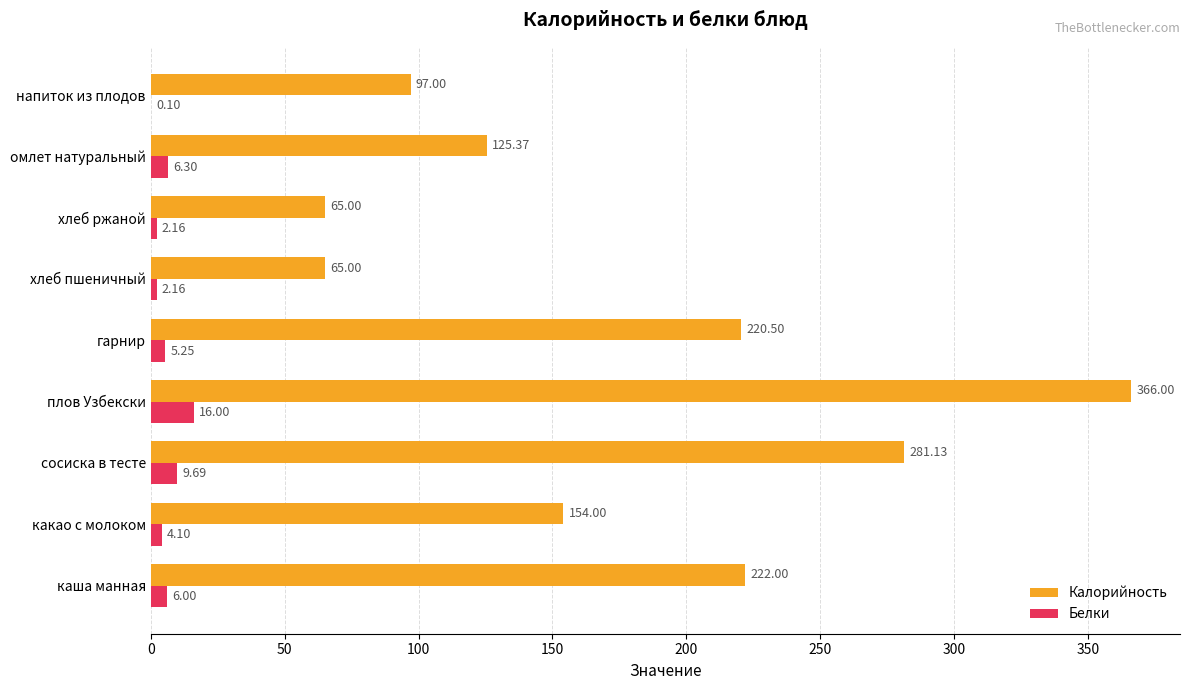

What is the sum of all Белки values?

51.8